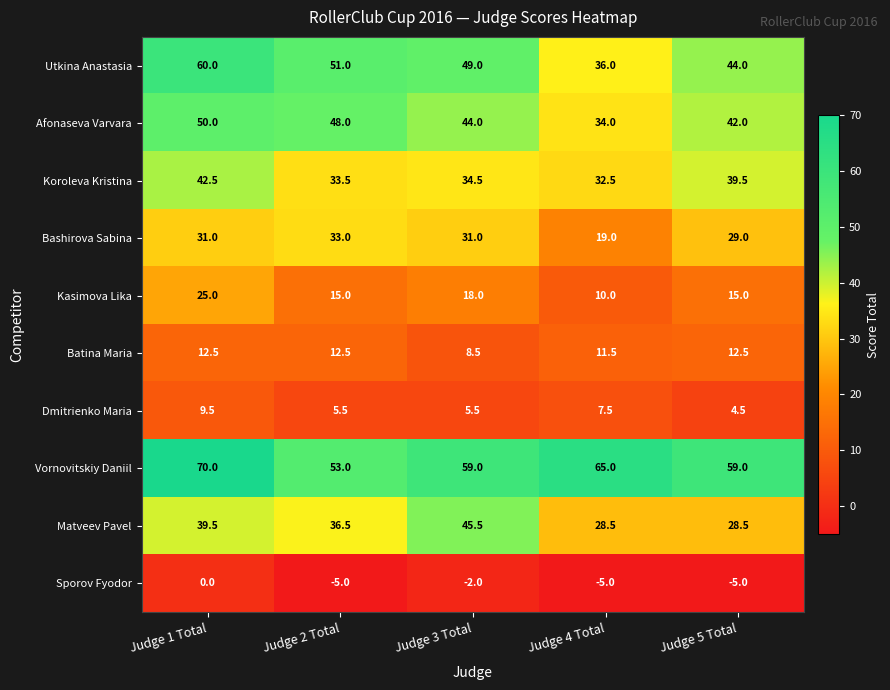

Is it true that Koroleva Kristina equals 33.5 at Judge 2 Total?

True